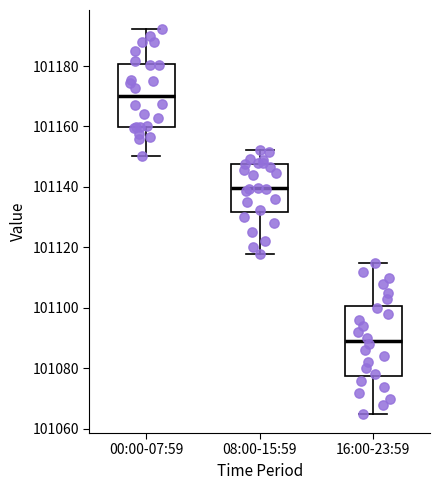

Comparing the boxes themselves (not the whiskers), which one is the tallest?

16:00-23:59